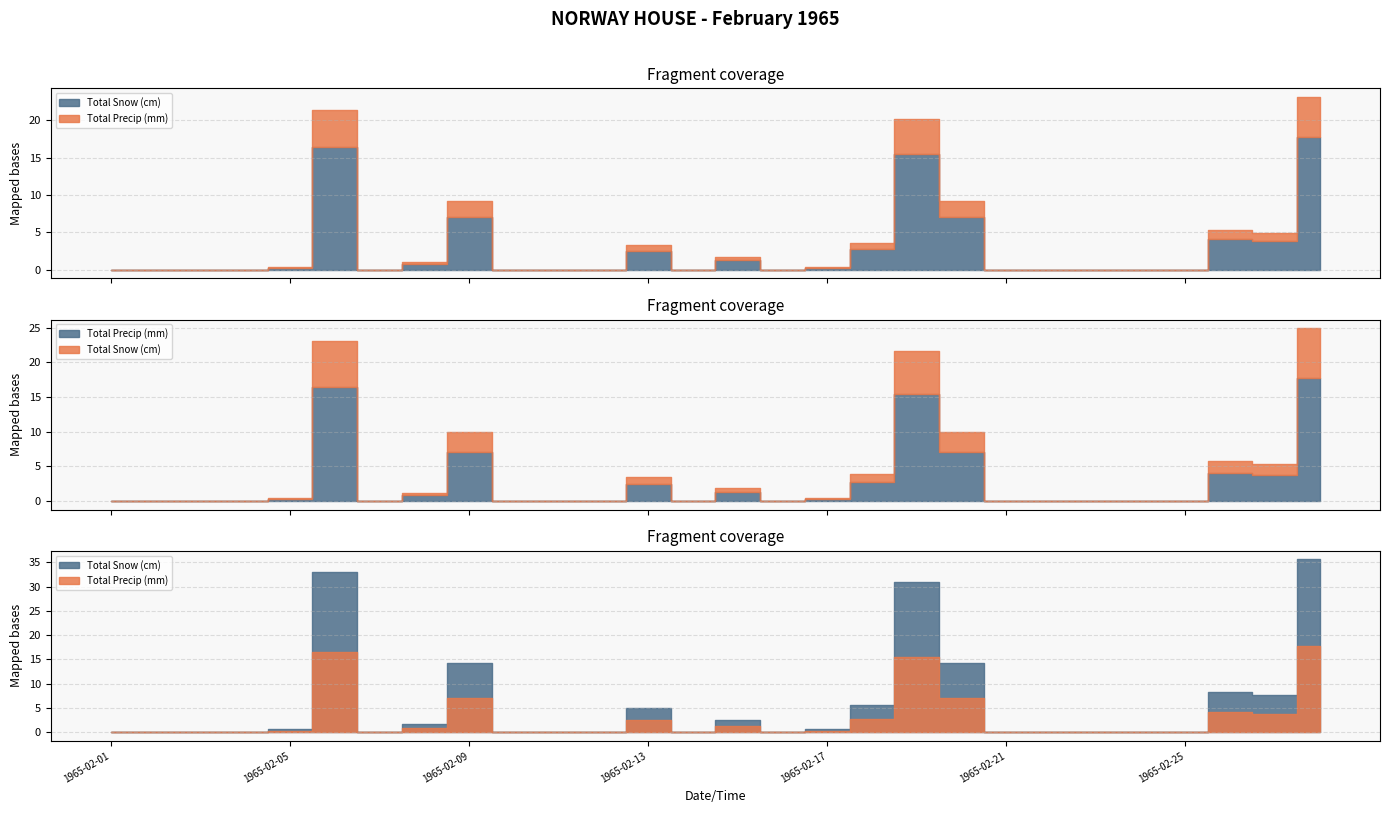

Is the value of Total Snow (cm) at 1965-02-22 greater than the value of Total Precip (mm) at 1965-02-19?

No